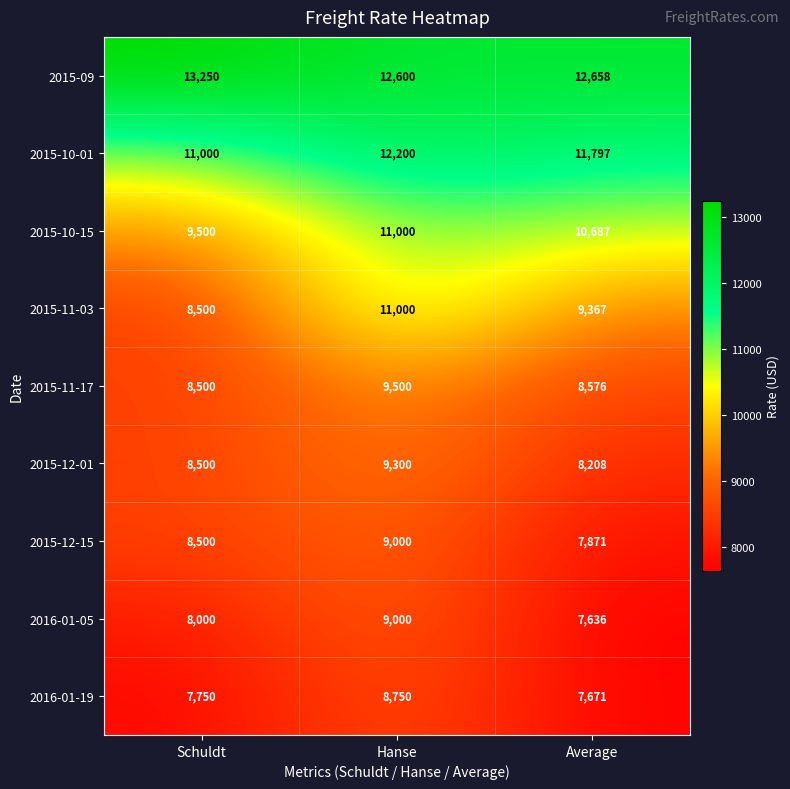

Which series has the widest spread of values?

2015-11-03